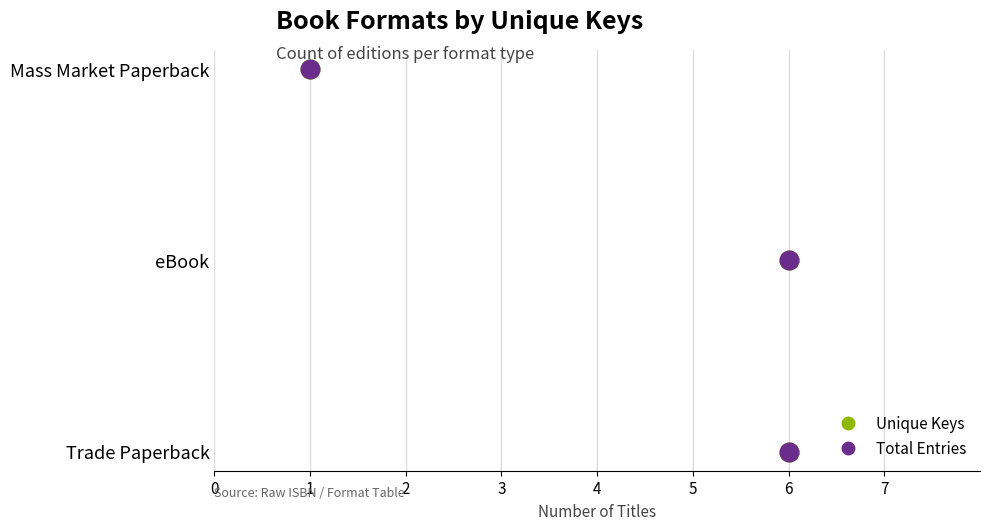

Is the value of Unique Keys at 6 greater than the value of Total Entries at 1?

No